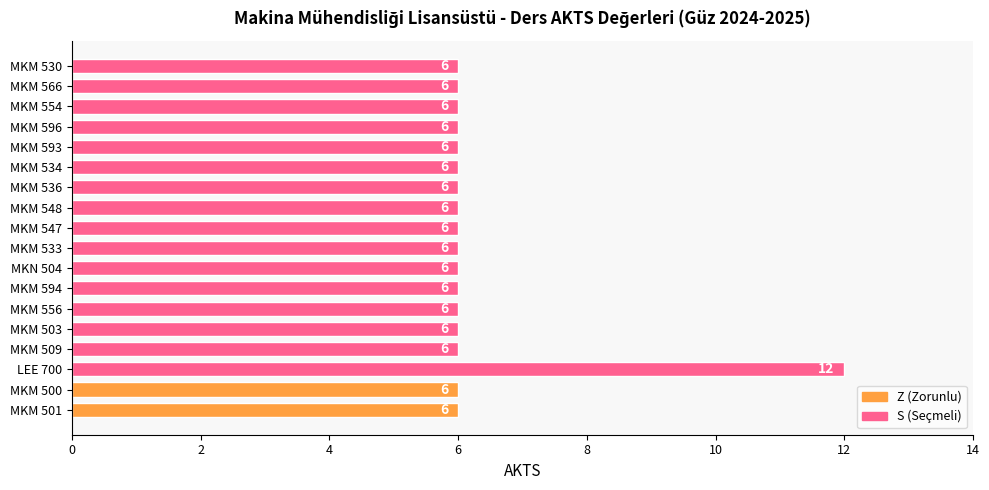

What is the maximum value shown in the chart?

12